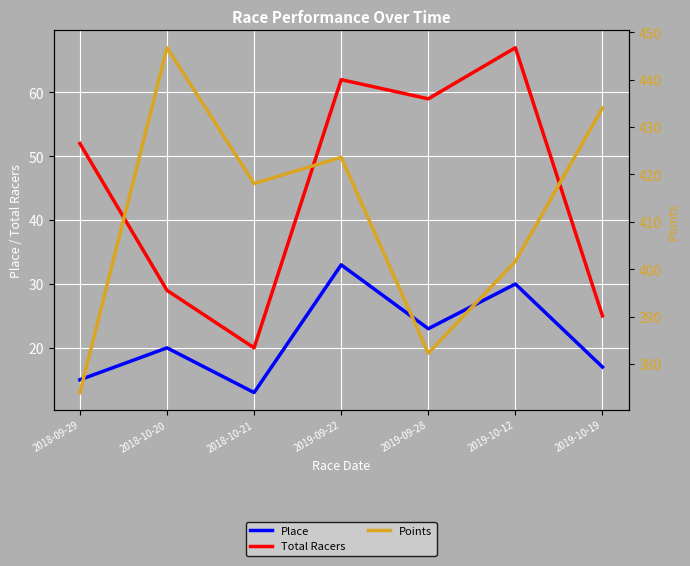

What is the difference between the second highest and second lowest values in the Place series?

15